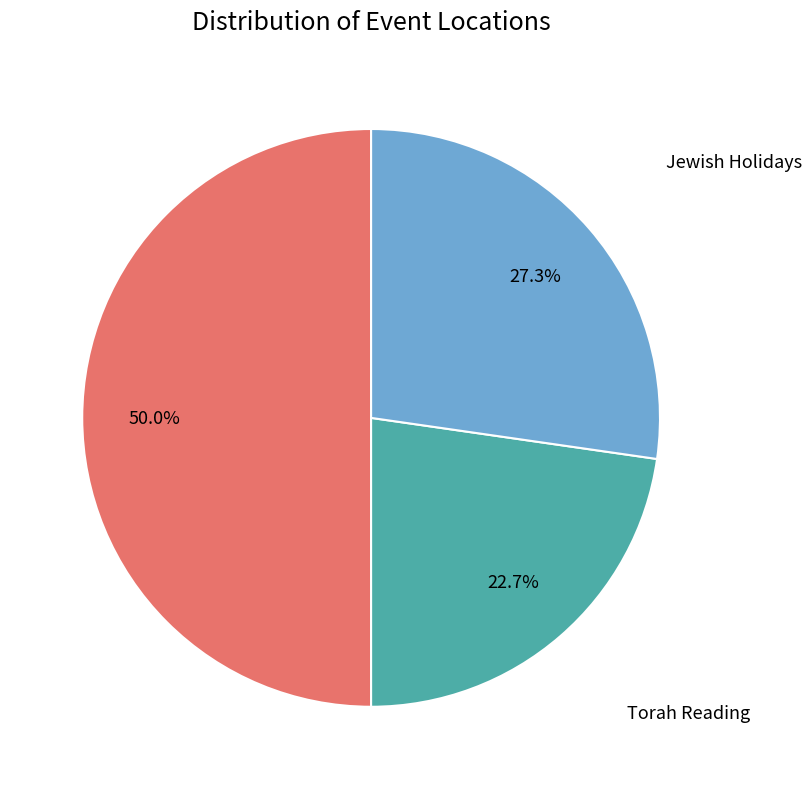

What portion of the pie excludes Jewish Holidays?

72.7%